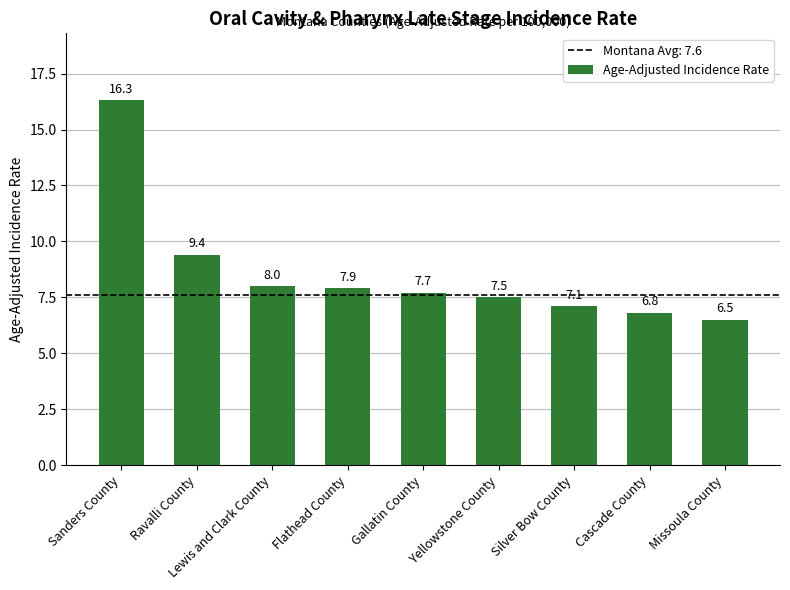

At which label does the data first exceed 7?

Sanders County